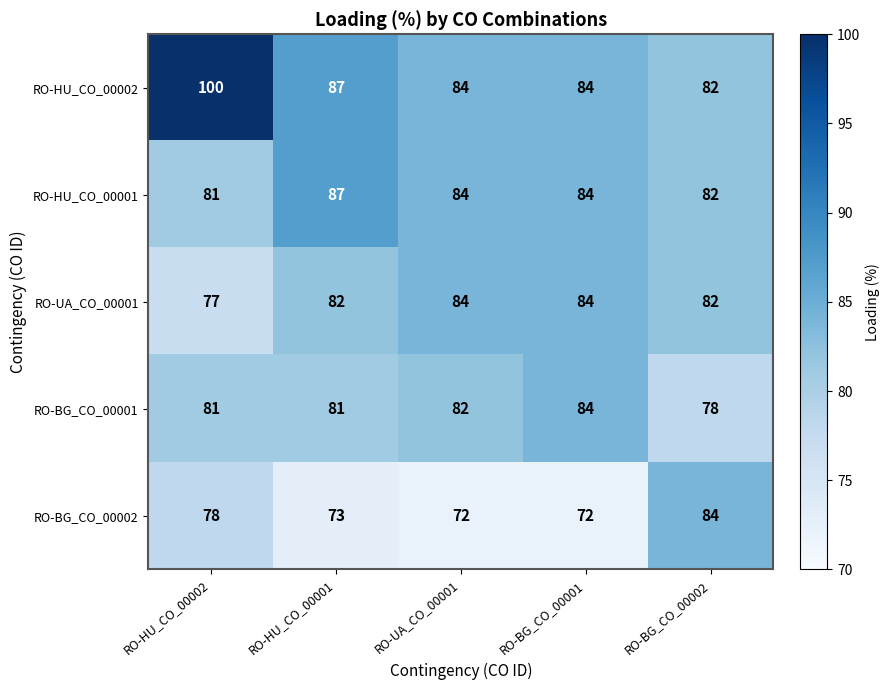

At which label is RO-BG_CO_00002 closest to 78?

RO-HU_CO_00002